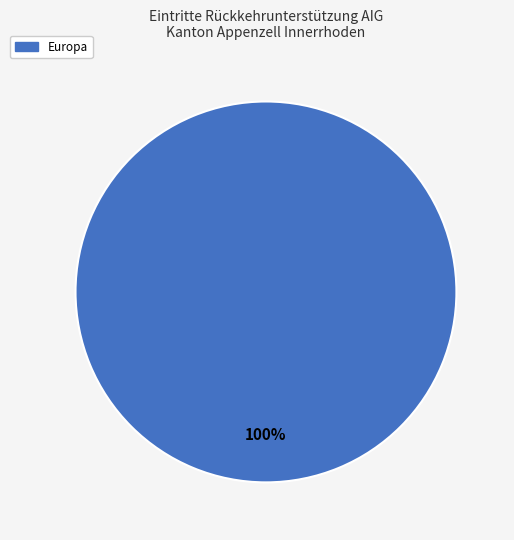

How many segments does this pie chart have?

1